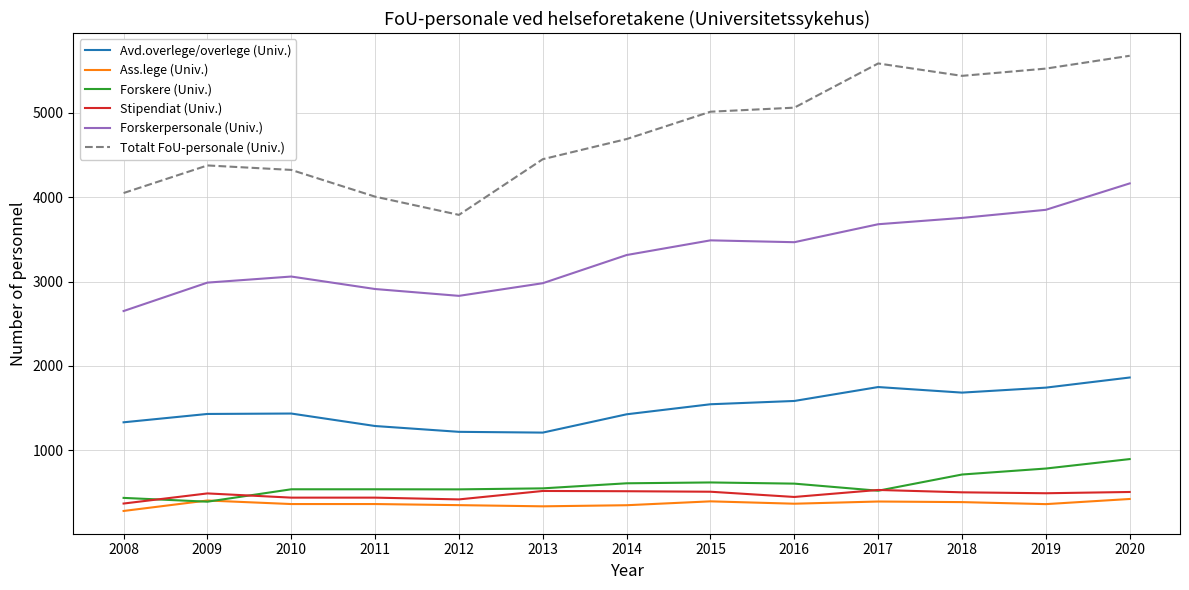

What is the highest value of the Forskerpersonale (Univ.) series?

4163